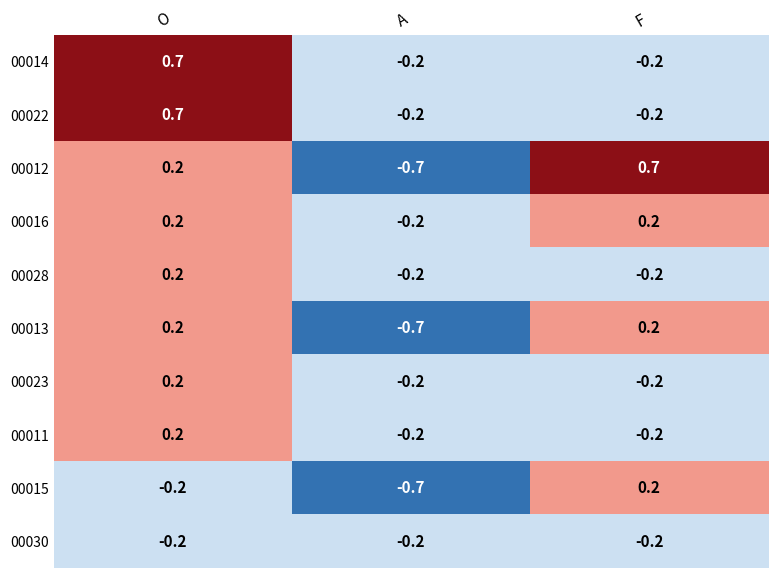

What is the difference between the highest and lowest values at O?

0.9